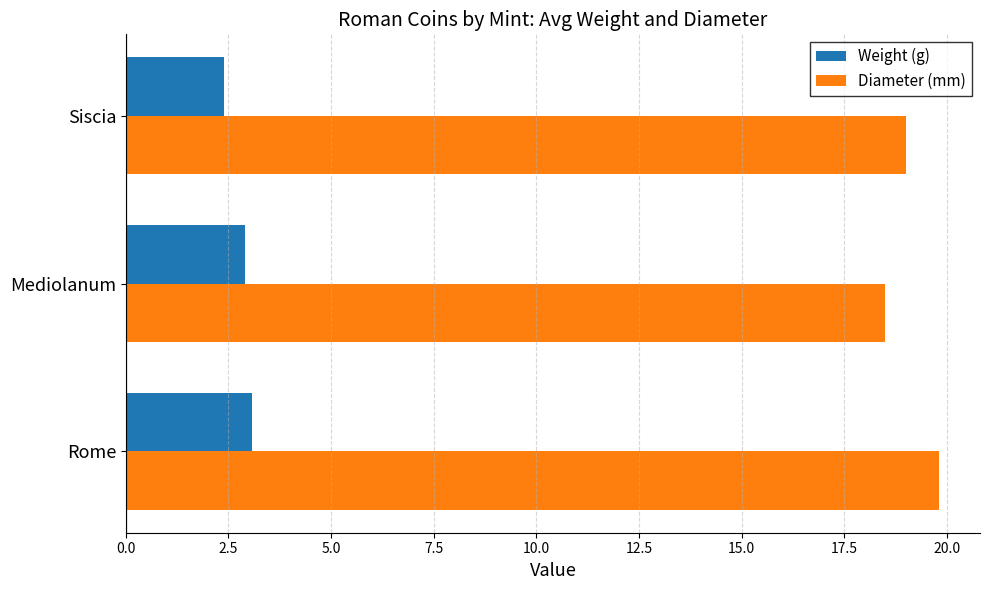

What is the difference between the highest and lowest values at Rome?

16.7